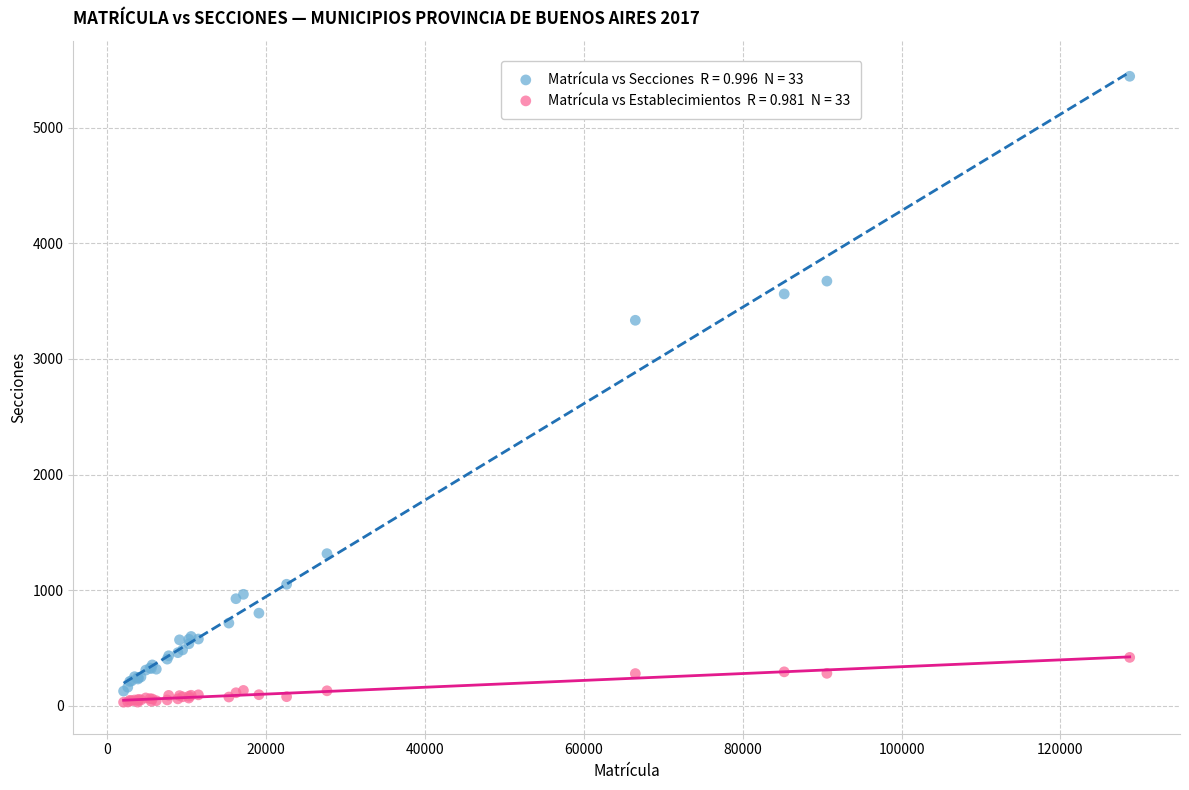

Across all series, what Y value is closest to 2738?

3335